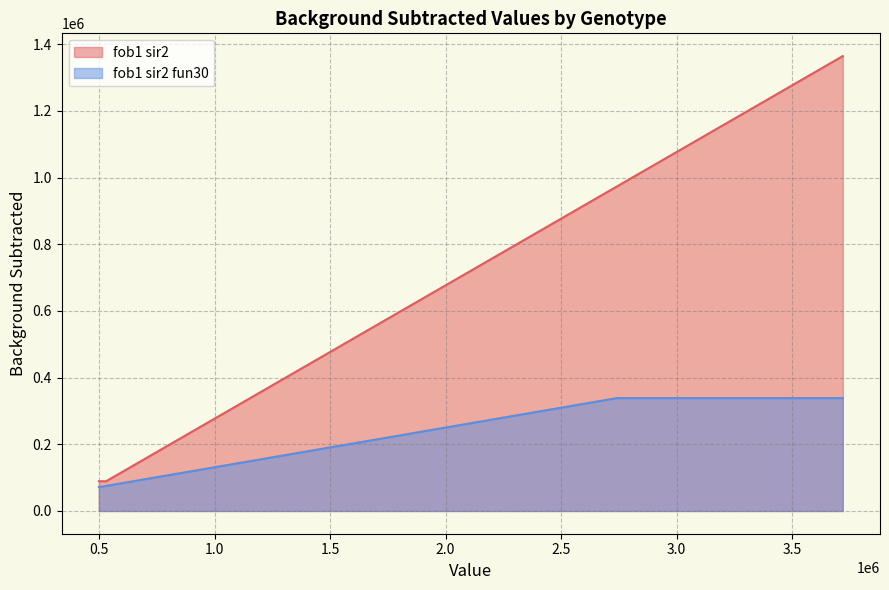

Which series has the largest total across all categories?

fob1 sir2